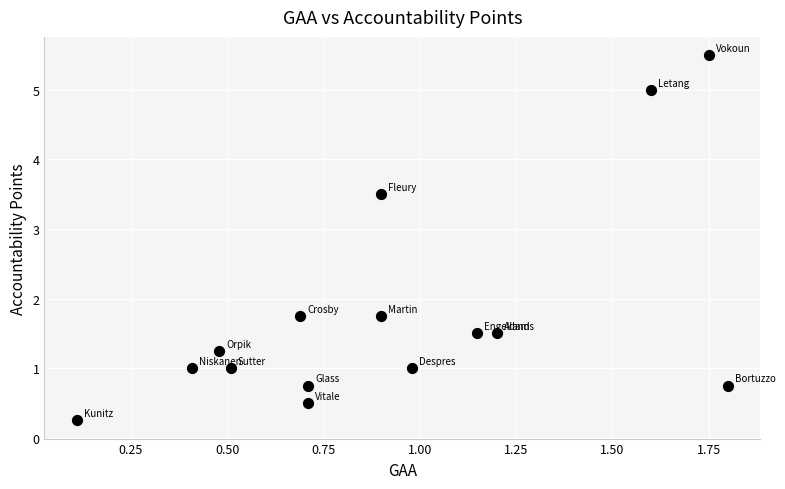

What is the range of X values (max minus min)?

1.7